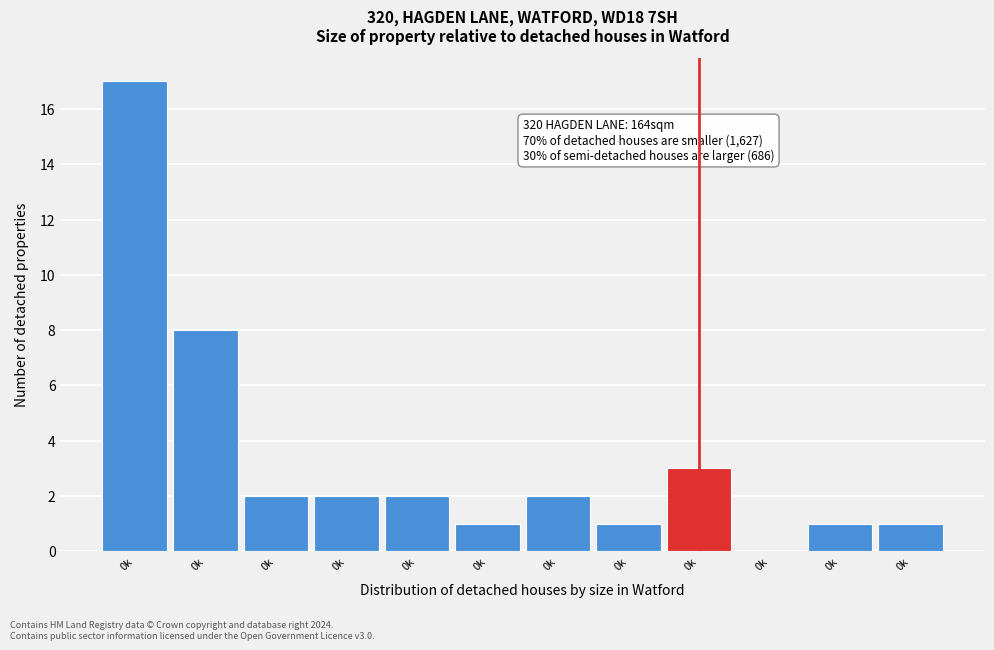

How many positive values are there?

11